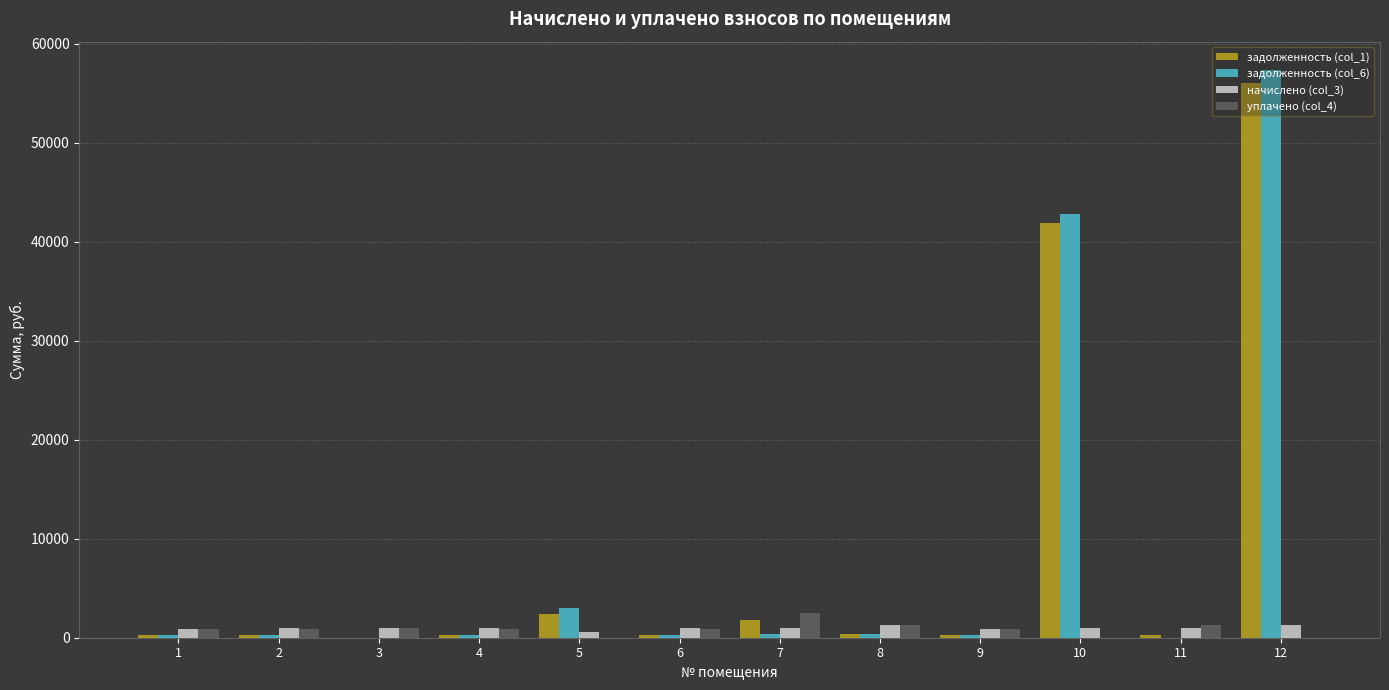

Are the bars horizontal?

No